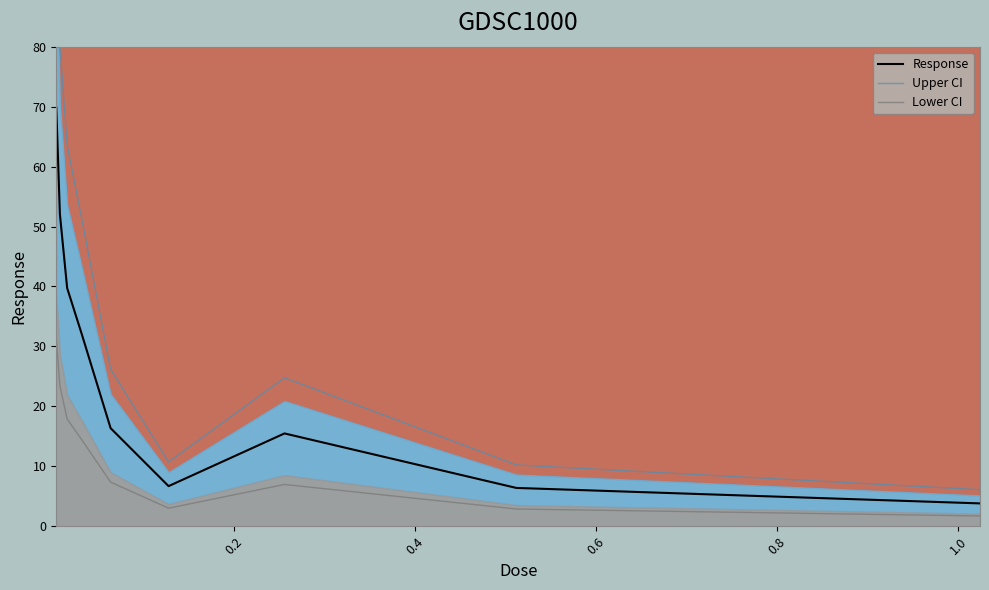

Reading left to right, extract all data points from this chart.

Response: 69.8	52.0	39.7	32.1	16.4	6.7	15.5	6.4	3.8
Upper CI: 80.0	80.0	63.6	51.4	26.2	10.7	24.8	10.2	6.1
Lower CI: 31.4	23.4	17.9	14.5	7.4	3.0	7.0	2.9	1.7